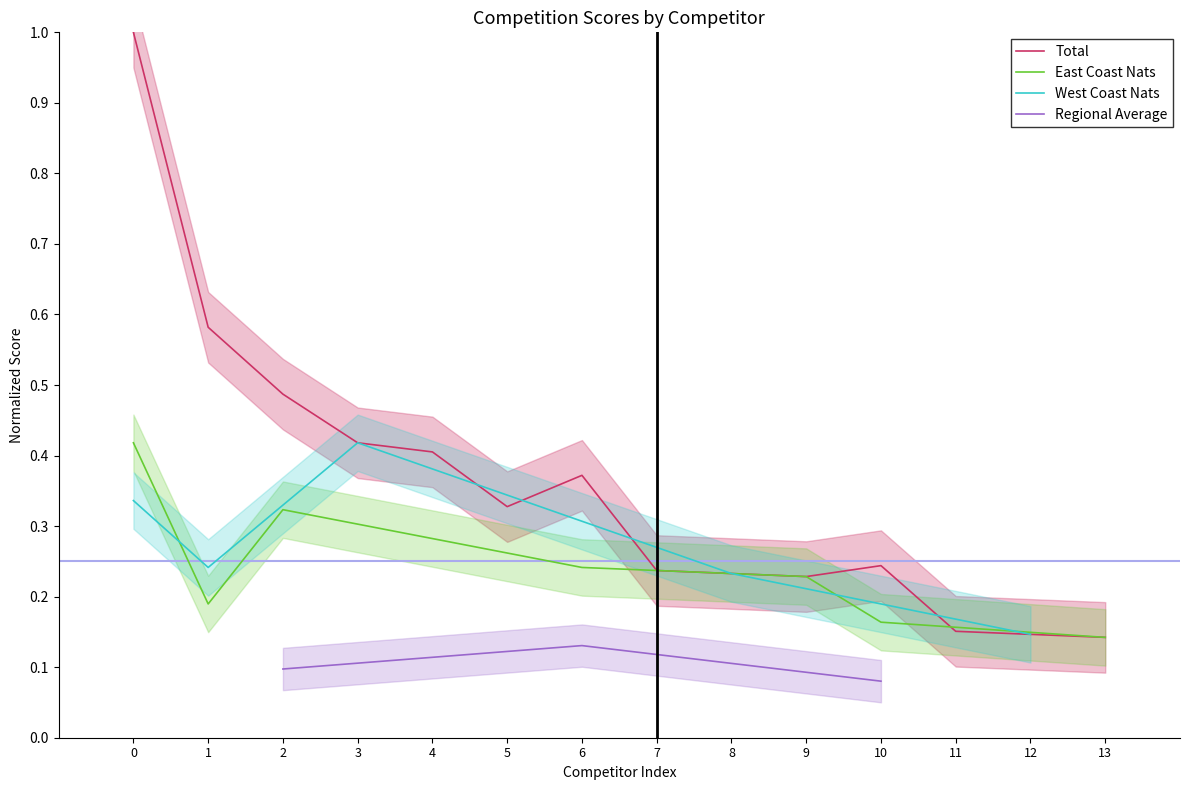

The value of Total at 4 is 0.4. True or false?

True